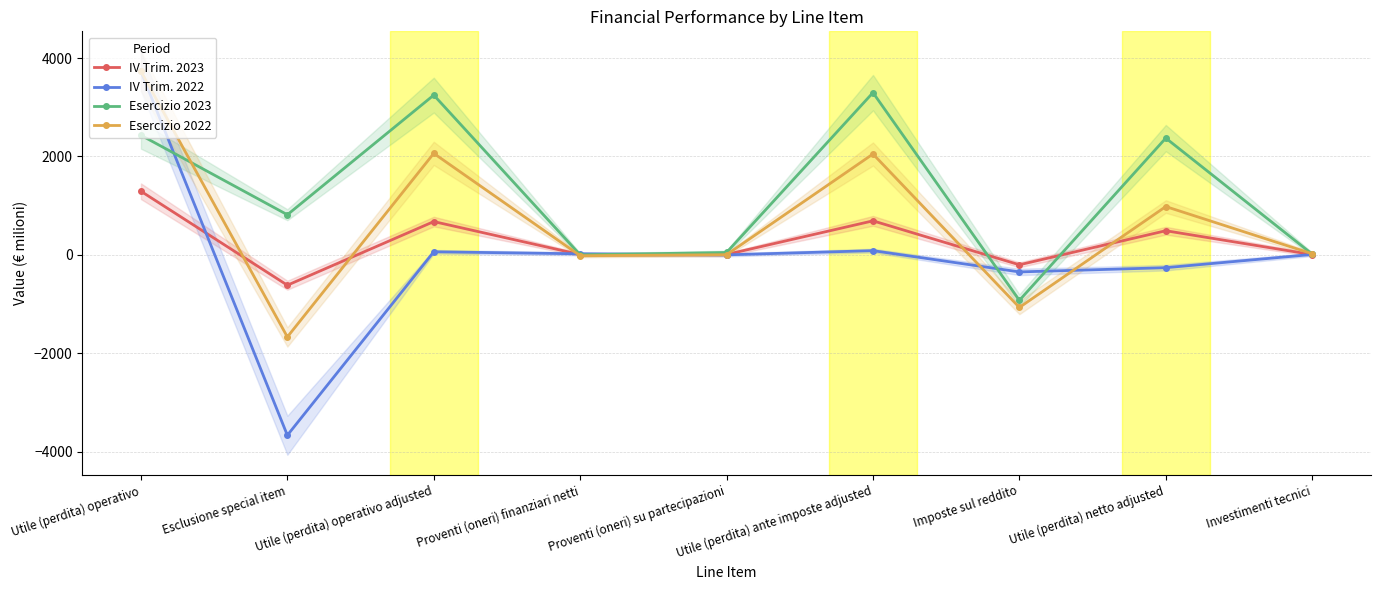

At which category is the sum across all series the highest?

Utile (perdita) operativo